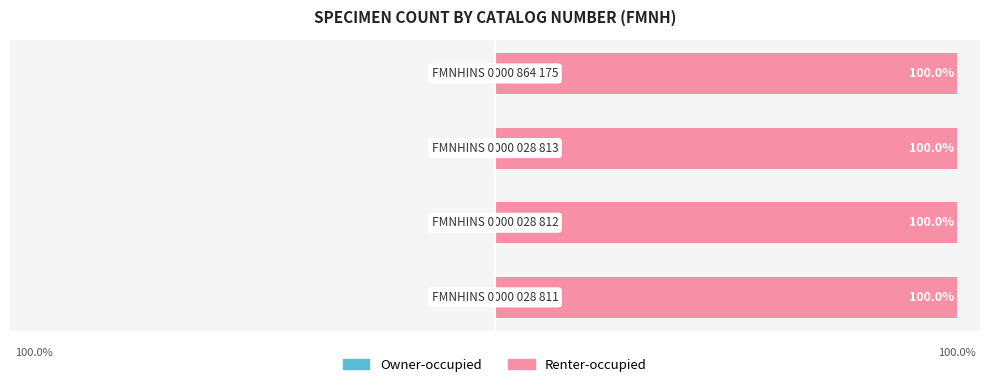

What is the value of the Renter-occupied bar at the 4th from the left?

100.0